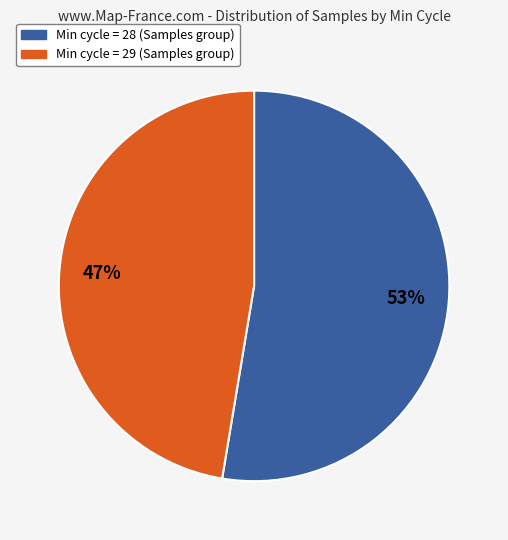

To the nearest percent, what is the average slice percentage?

50%